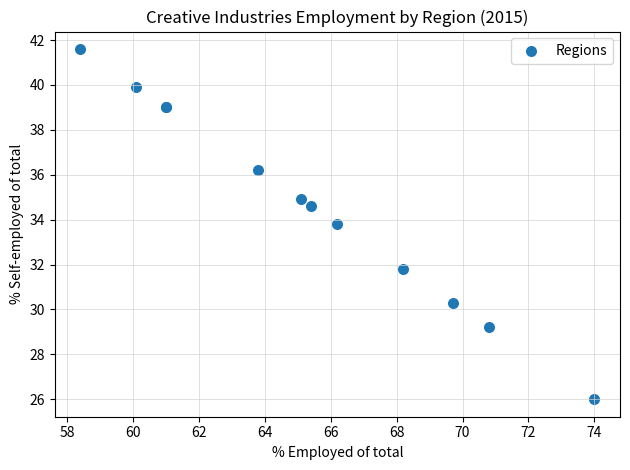

What Y value in the scatter plot is closest to 33?

33.8